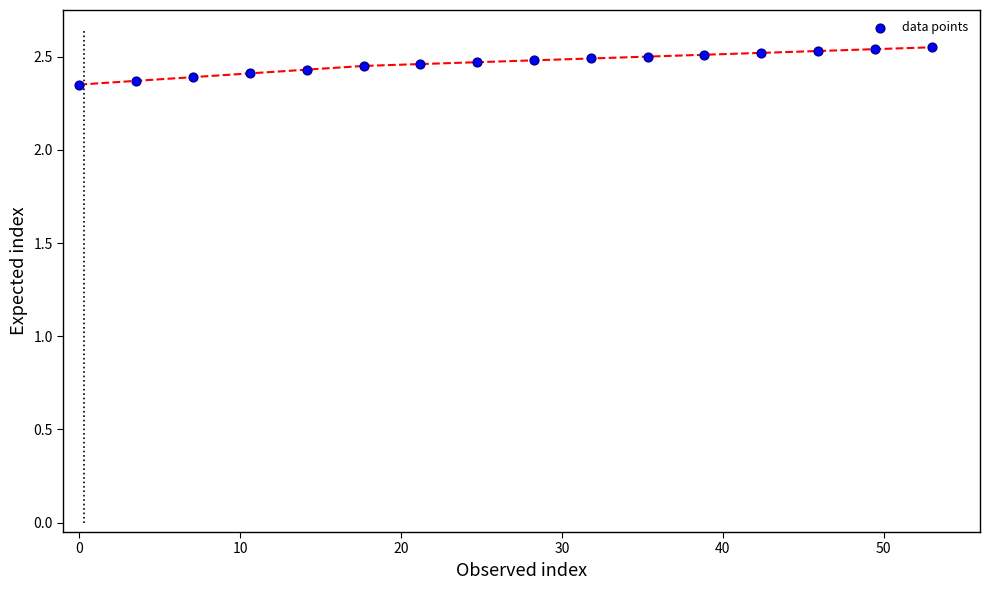

What is the range of X values (max minus min)?

53.0